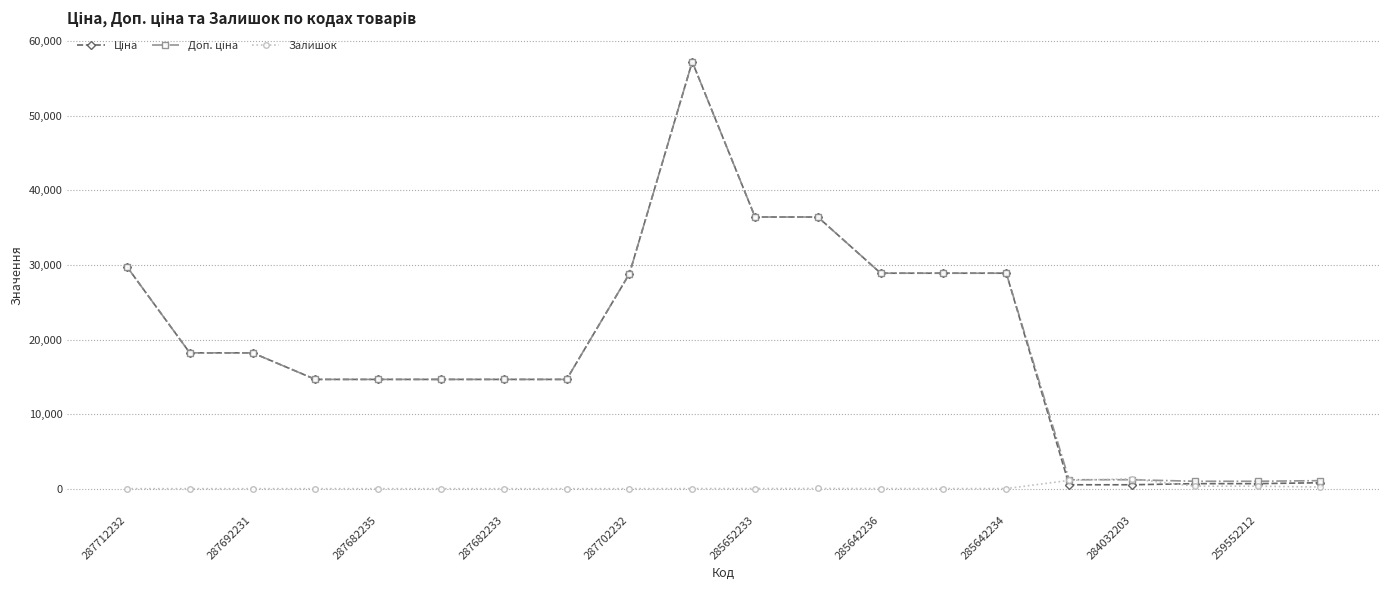

True or false: Залишок has more than 0 points higher than both neighbors.

True